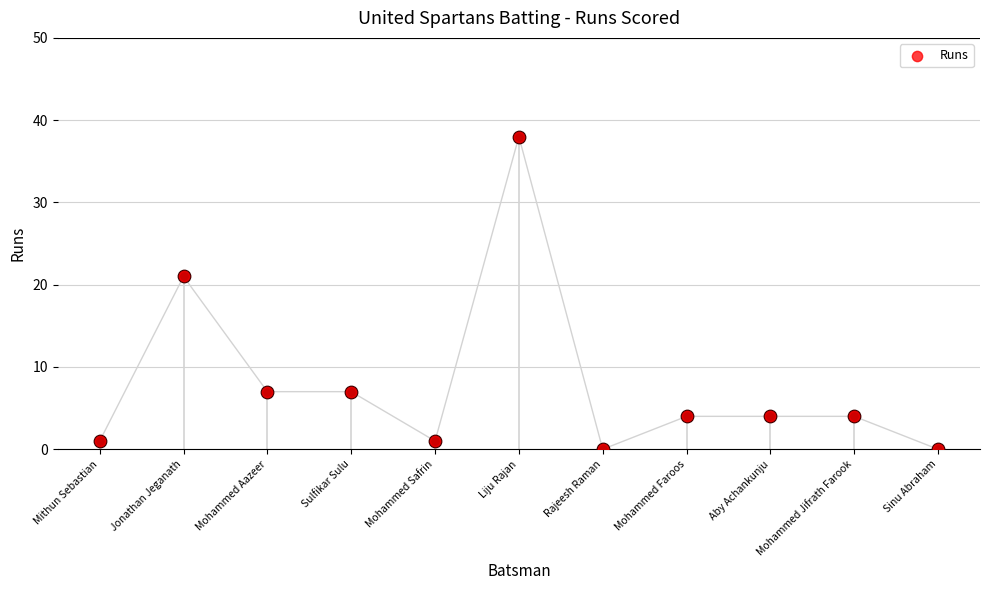

Which has a higher value, Mohammed Faroos or Jonathan Jeganath?

Jonathan Jeganath